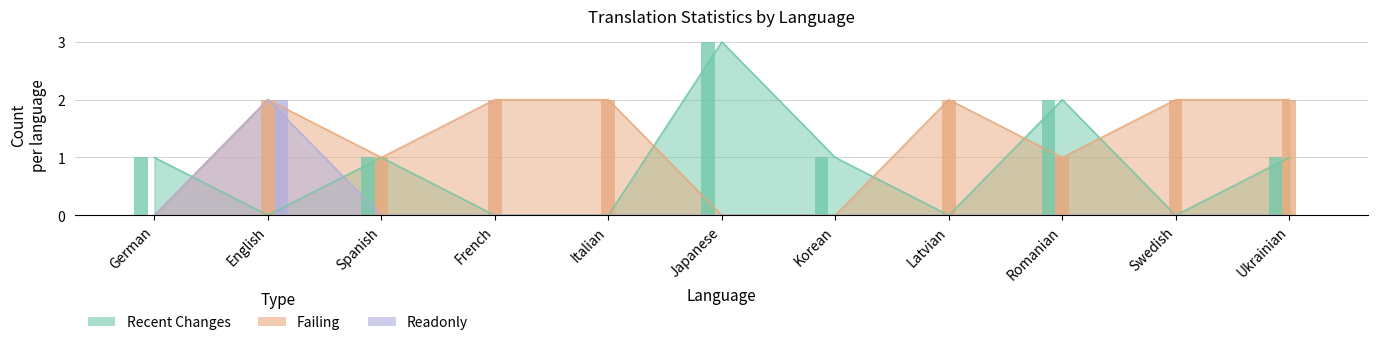

Rank the series at German from highest to lowest value.

recent_changes, failing, readonly